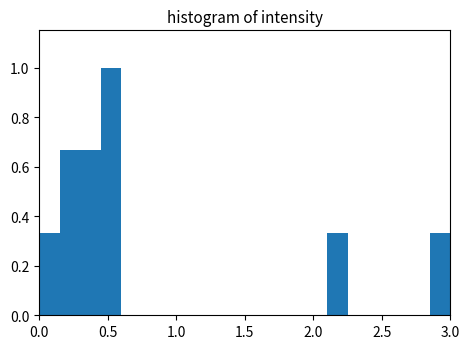

Read against the x-axis, roughly where is the centre of the tallest bar?

0.55